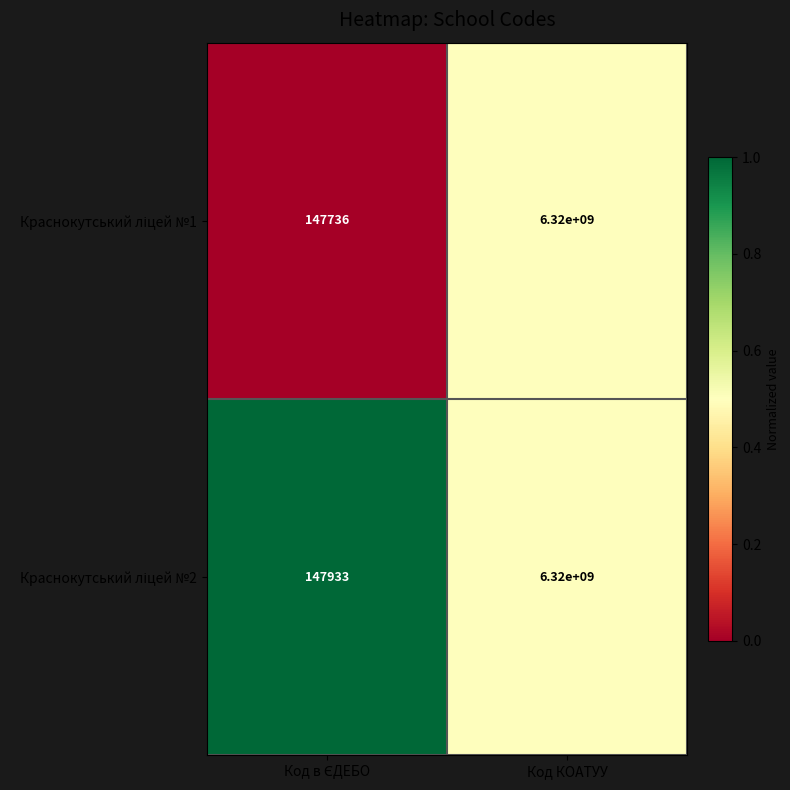

What is the total value across all series at Код КОАТУУ?

12640000000